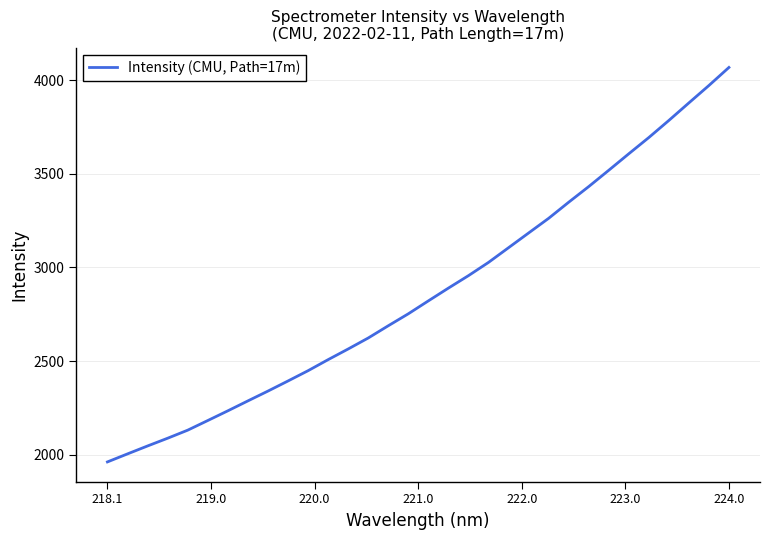

What is the maximum value shown in the chart?

4067.7